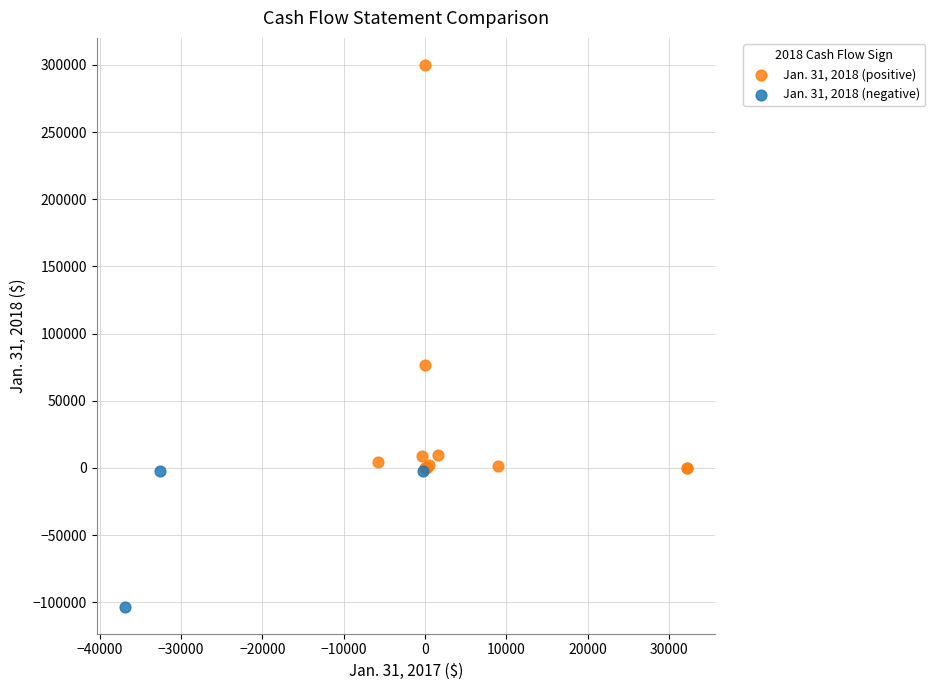

Which series reaches the minimum Y coordinate?

Jan. 31, 2018 (negative)